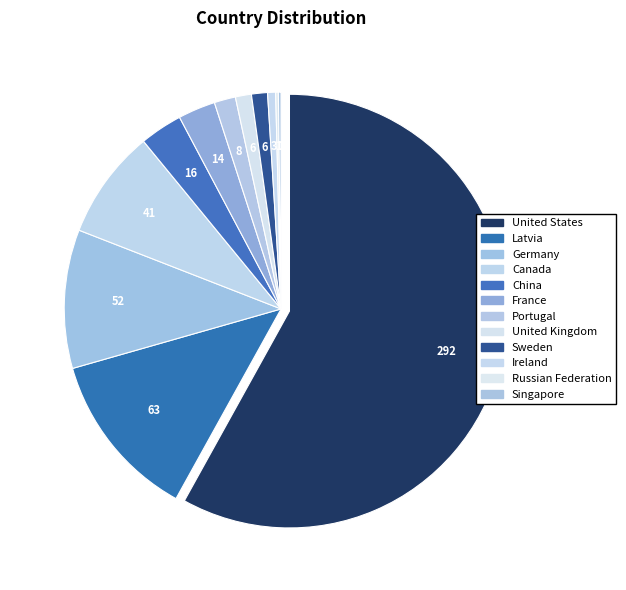

How many segments does this pie chart have?

12